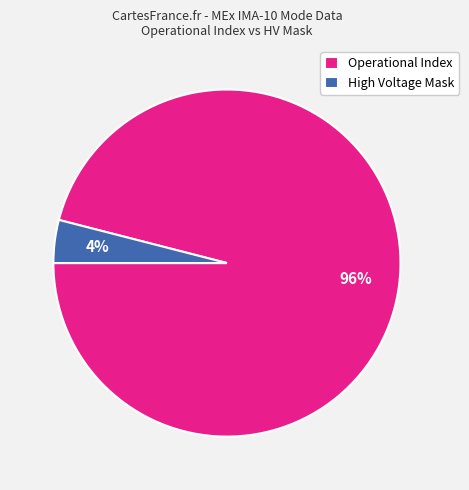

True or false: Operational Index accounts for 96% of the total.

True